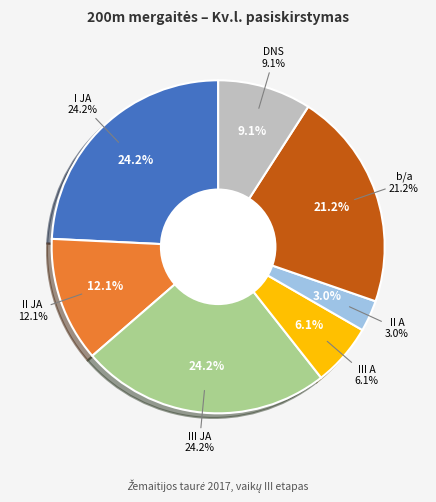

How many slices are in this pie chart?

7